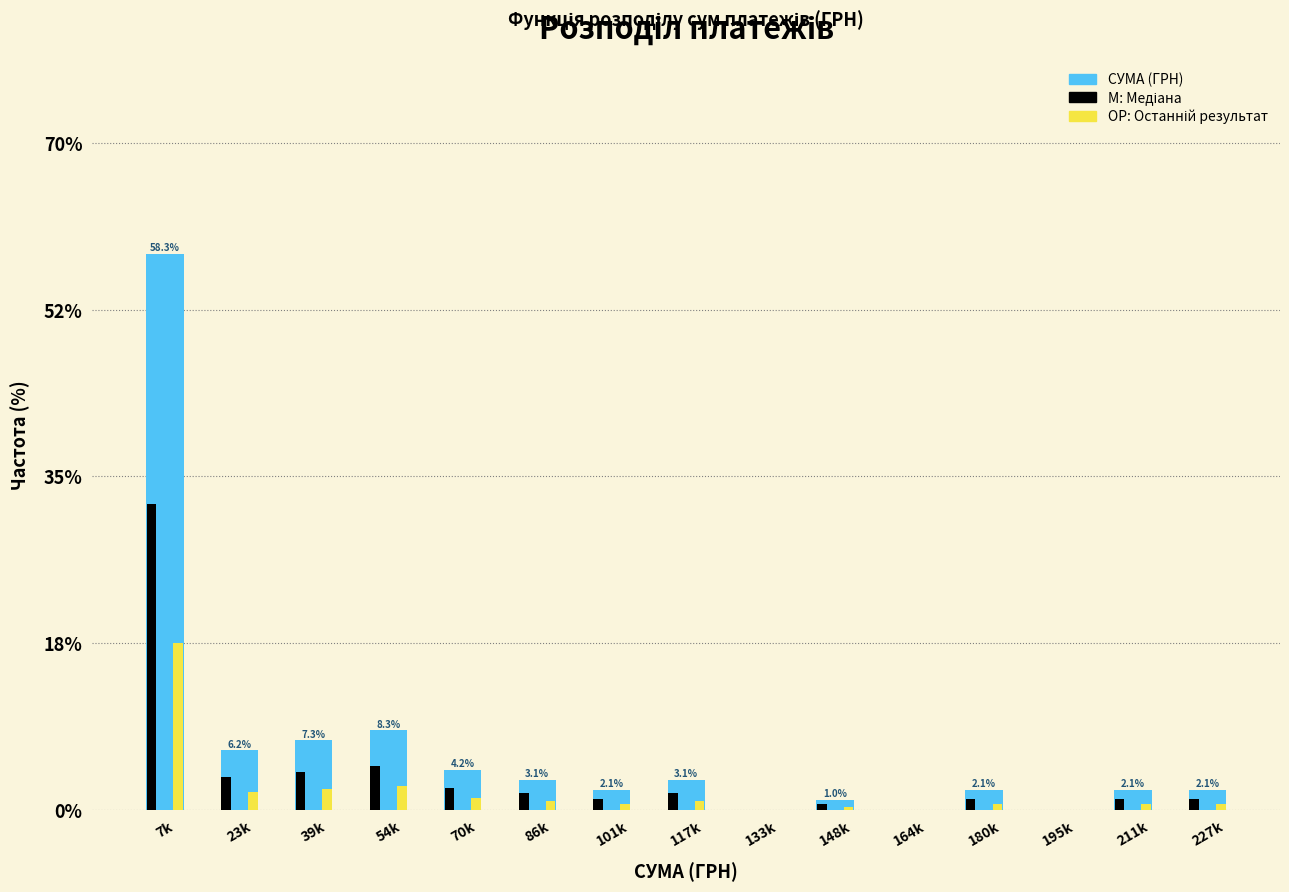

At which category is the sum across all series the highest?

7k